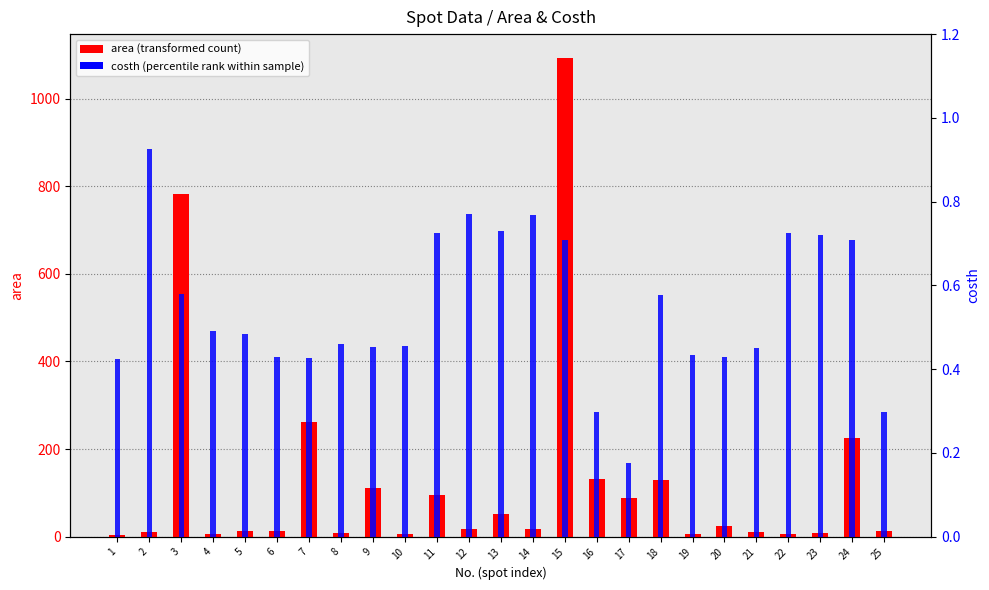

True or false: costh has a value of 0.4 at 25.

False